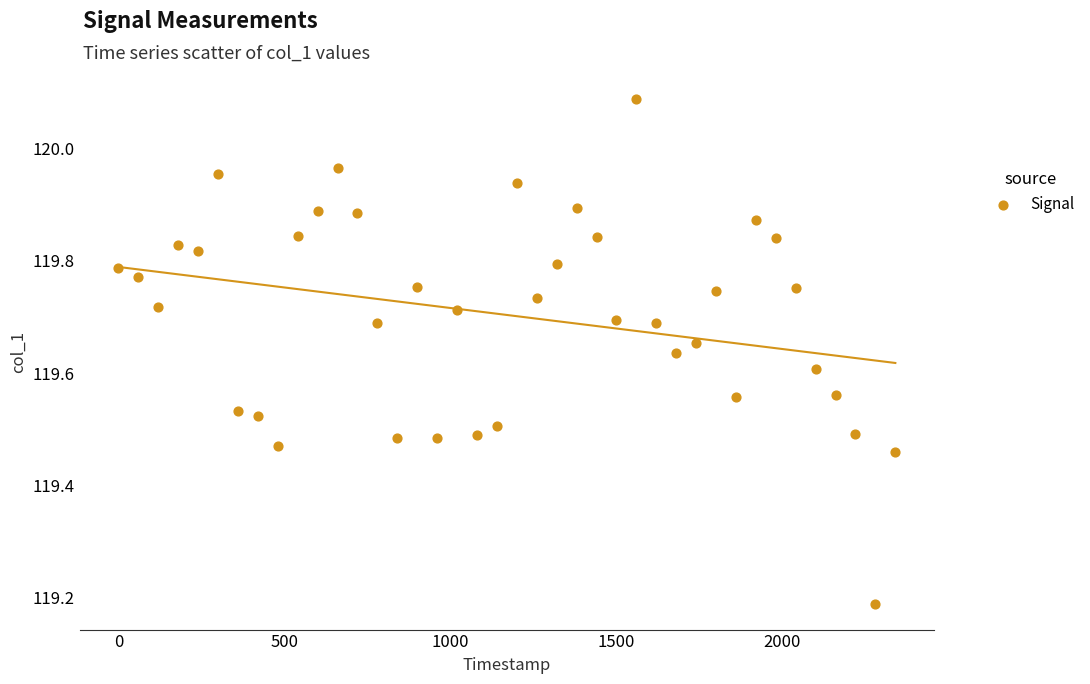

What is the range of Y values (max minus min)?

0.9